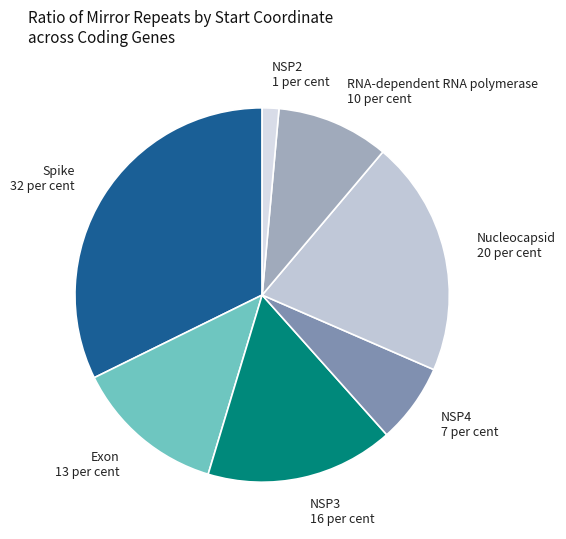

Combined, do NSP3 and NSP2 account for over 50%?

No